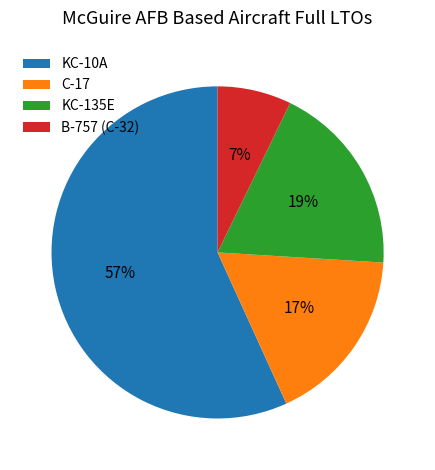

Which slice represents more than half of the pie?

KC-10A